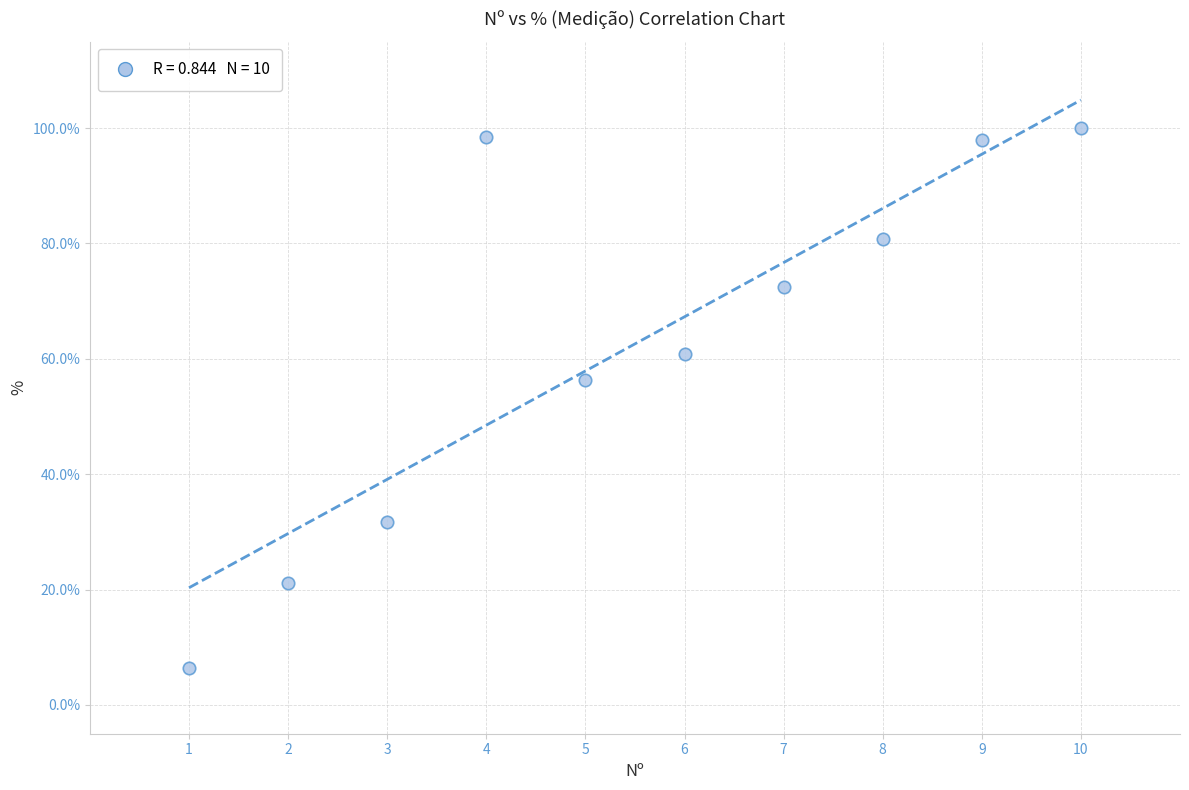

What Y value in the scatter plot is closest to 53?

56.3